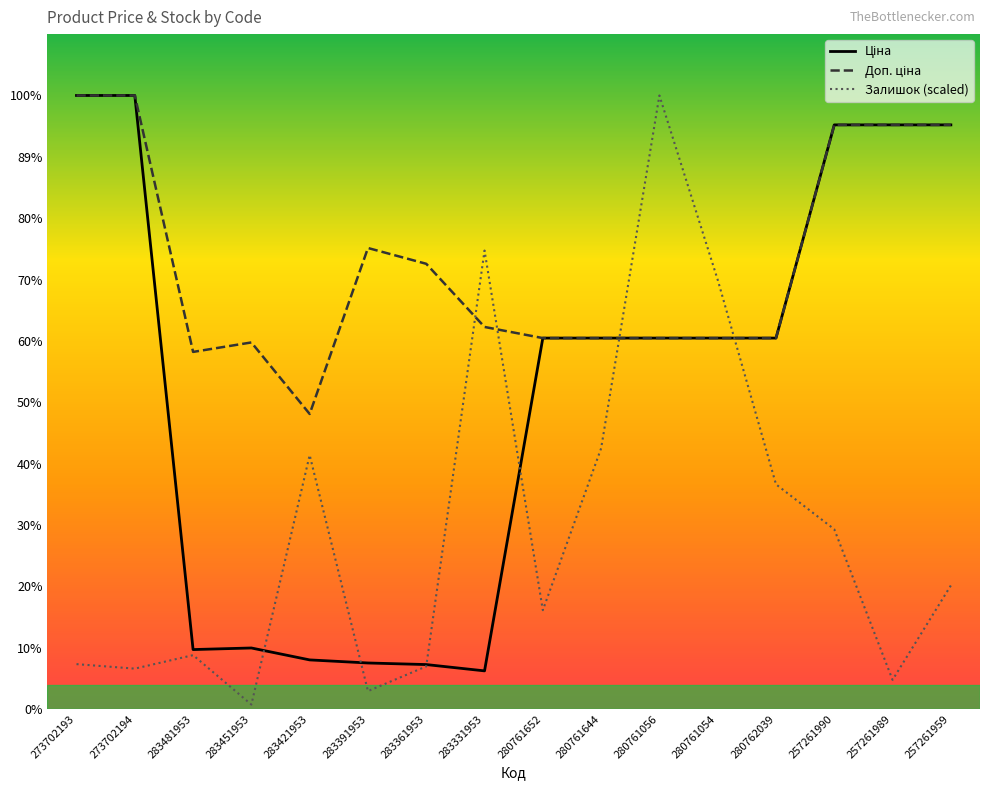

The Залишок (scaled) series shows 1590.0 at 280761644. True or false?

False